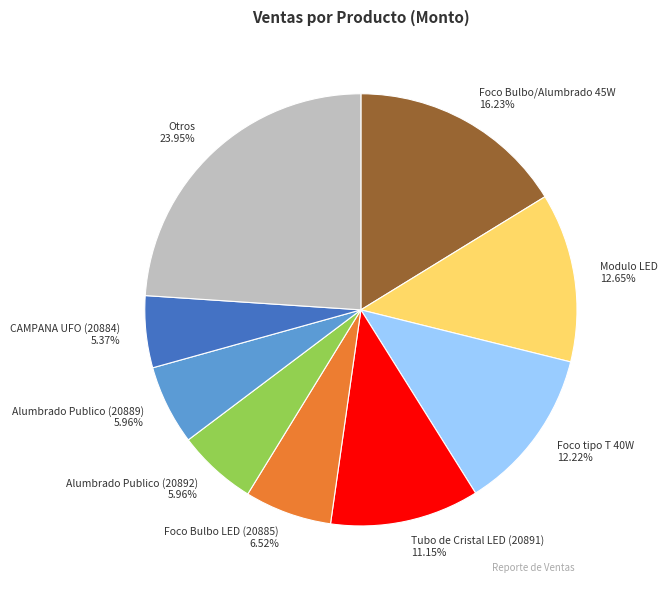

How many segments does this pie chart have?

9